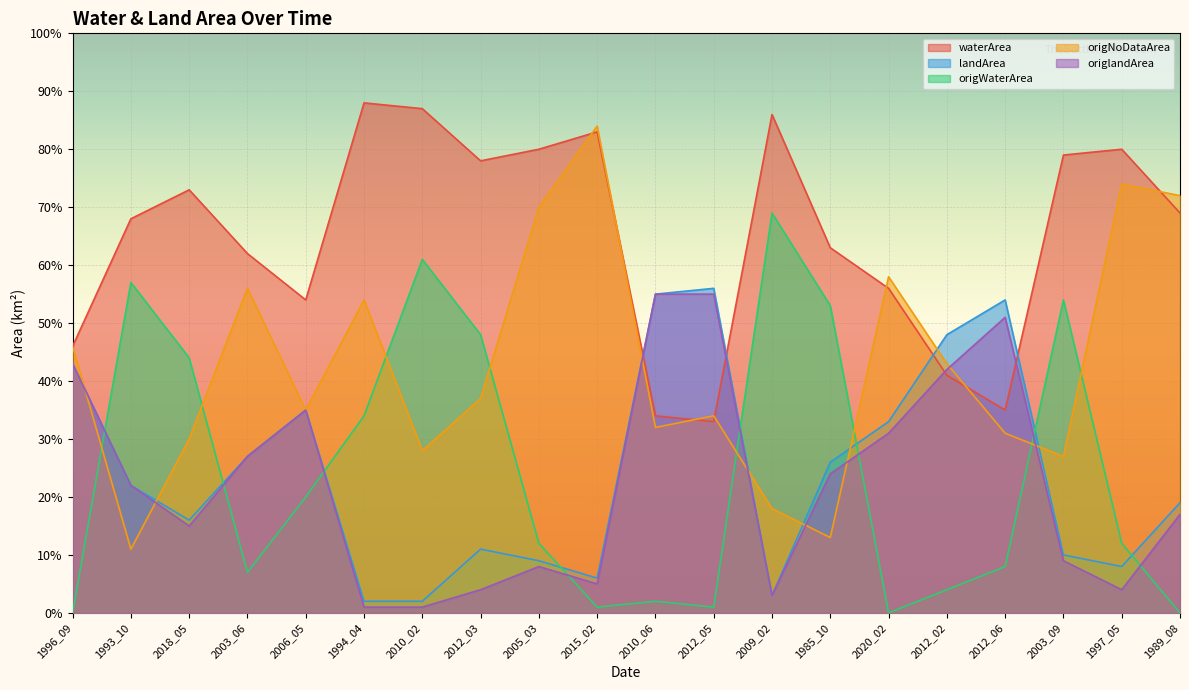

At which category does origlandArea reach its first local peak?

2006_05